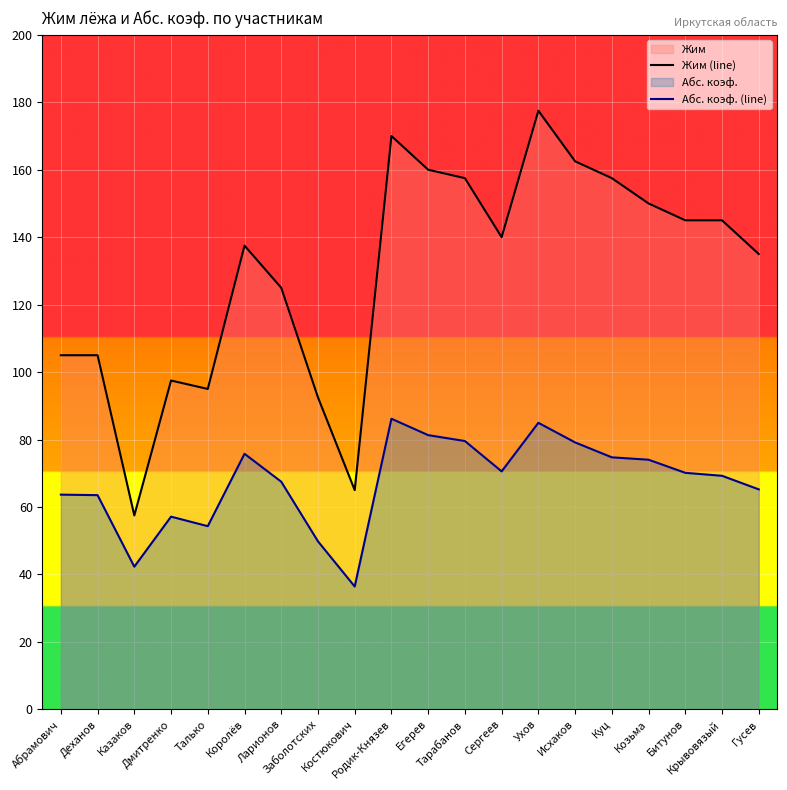

At Исхаков, list the series in order from smallest to largest.

Абс. коэф. (line), Жим (line)